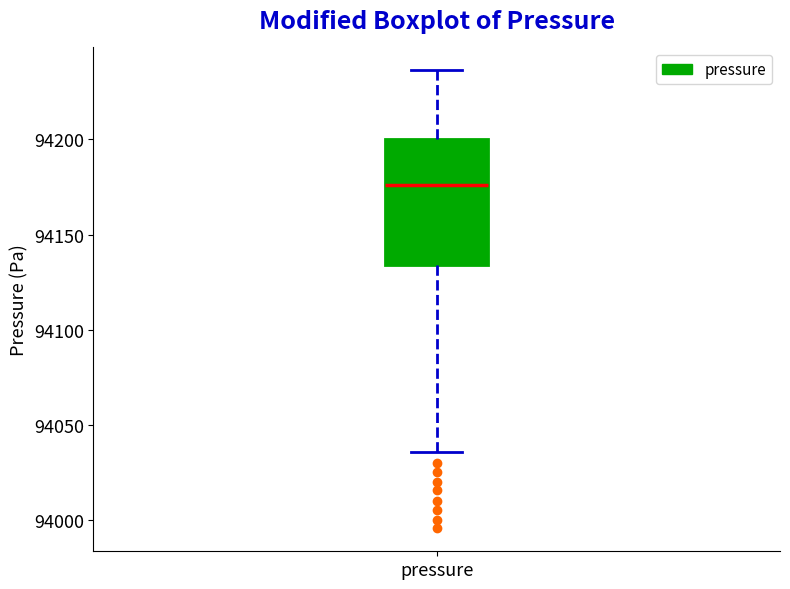

Transcribe this box plot: give where the median line is, the range the box spans, and where the two whiskers end, as read against the y-axis. The values are not printed on the chart, so give them approximately, as read against the axis.

median 94175, box 94135 to 94200, whiskers 94035 to 94235